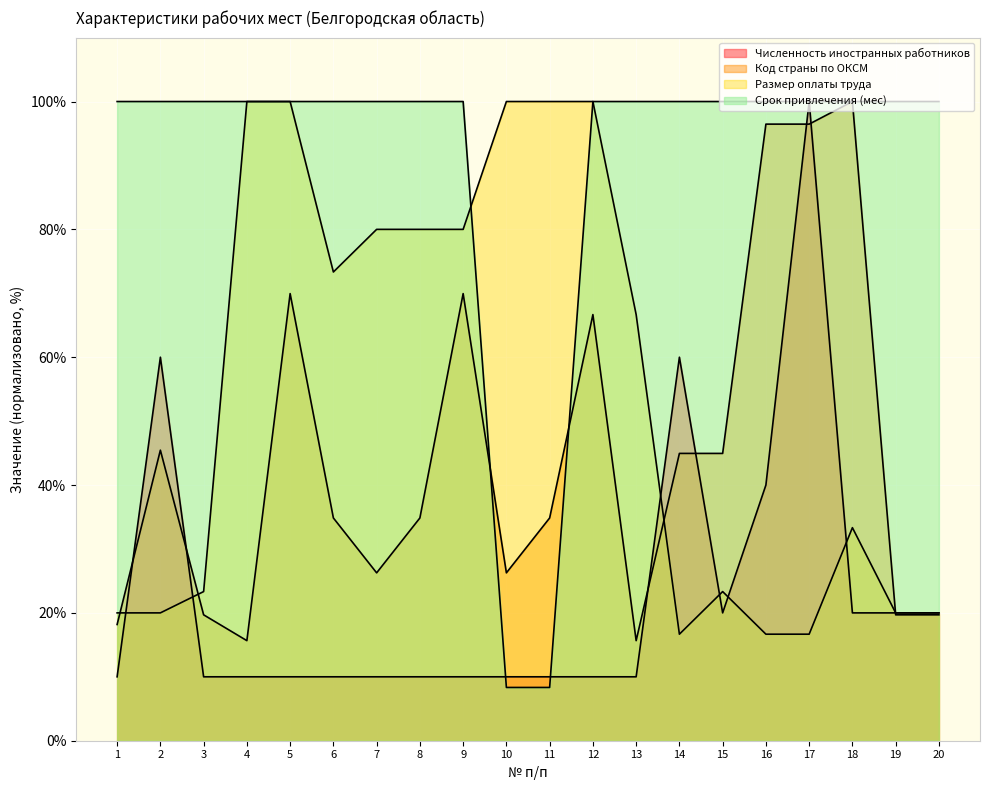

Rank the series by their maximum value, from highest to lowest.

Численность иностранных работников, Код страны по ОКСМ, Размер оплаты труда, Срок привлечения (мес)